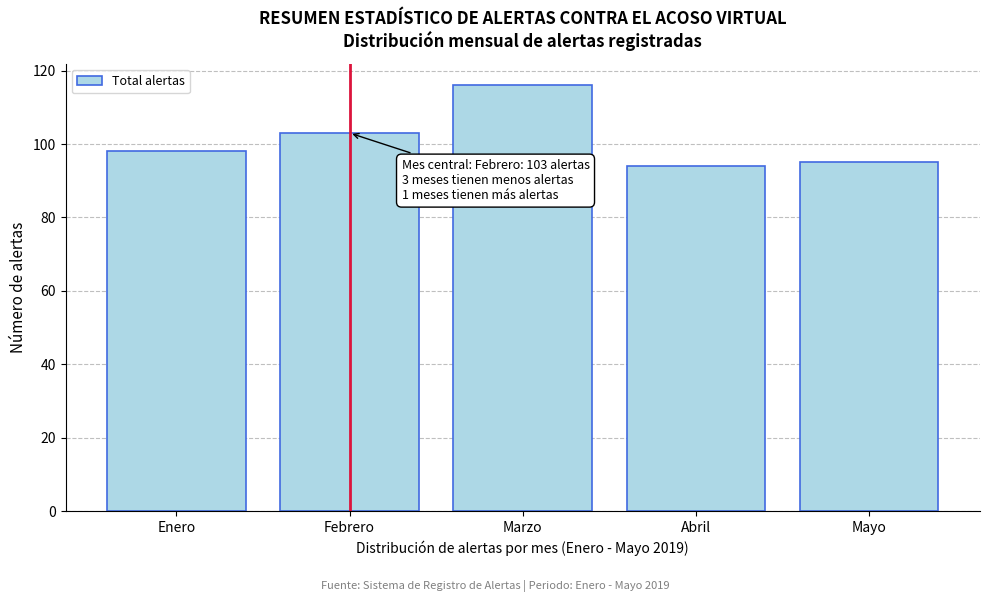

Reading right to left, list all the values displayed in this chart.

Mayo=95	Abril=94	Marzo=116	Febrero=103	Enero=98